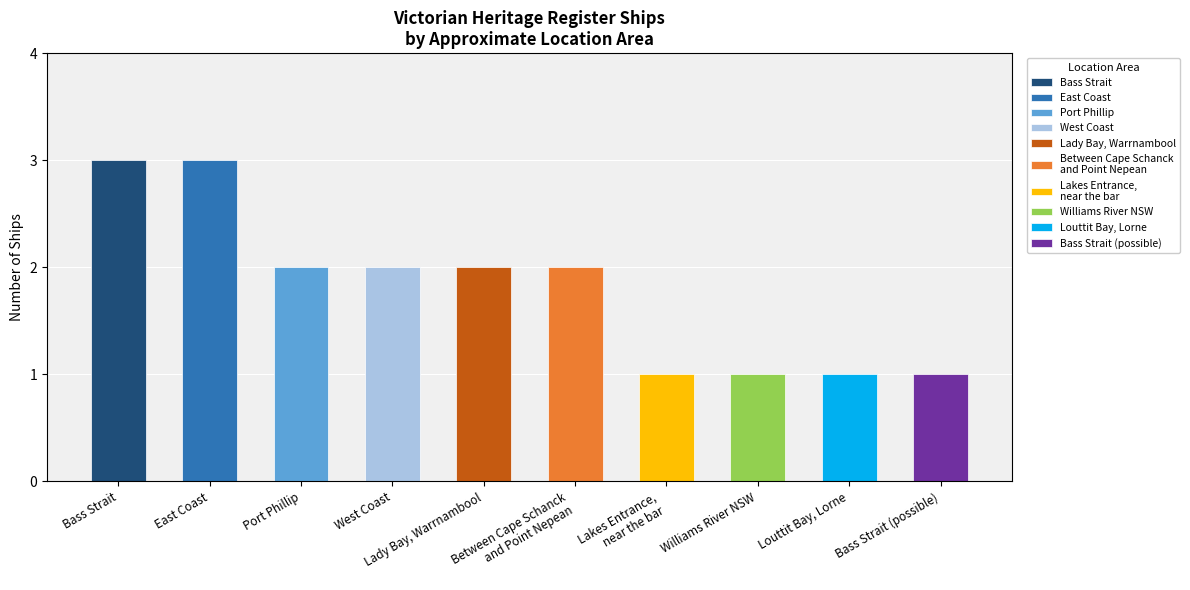

True or false: the data shows 2 at Port Phillip.

True